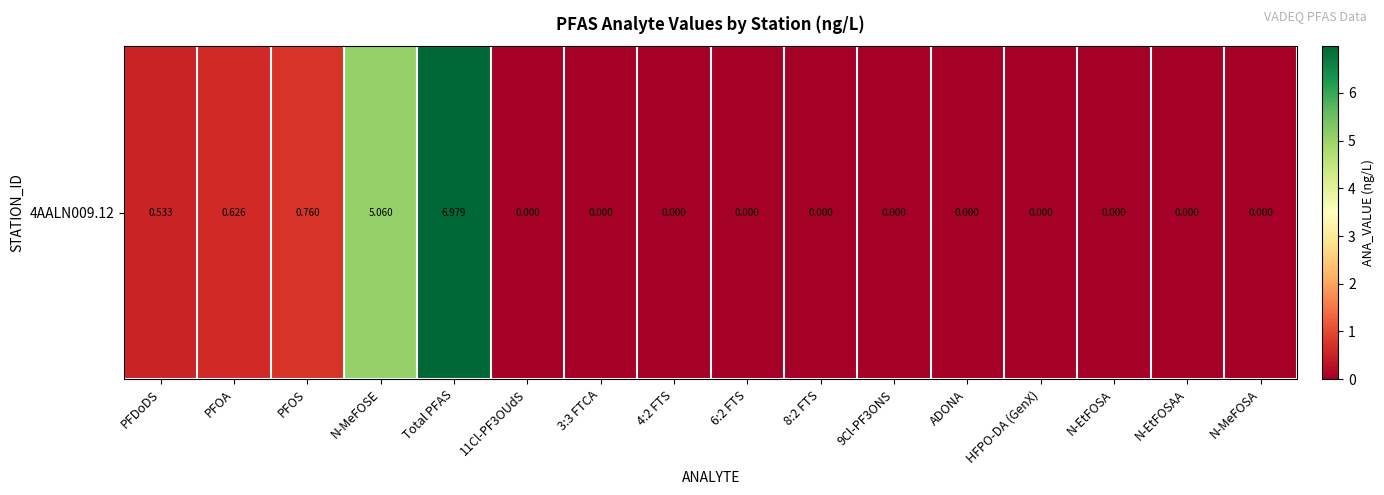

Reading right to left, transcribe all the data shown in this chart.

0.0	0.0	0.0	0.0	0.0	0.0	0.0	0.0	0.0	0.0	0.0	7.0	5.1	0.8	0.6	0.5